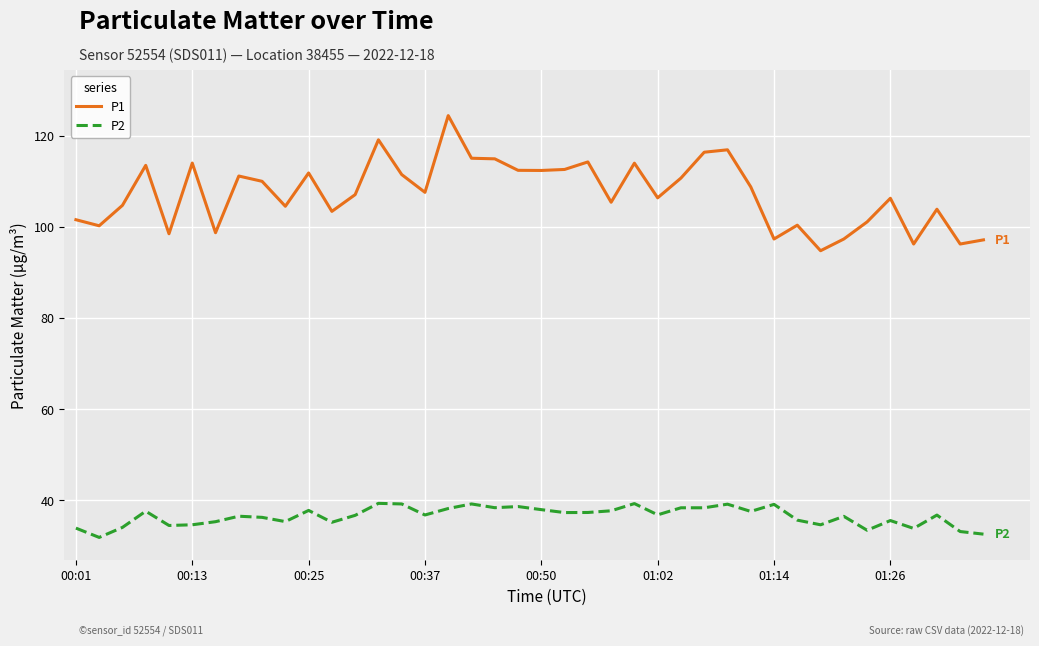

True or false: P1 and P2 cross at least once.

False